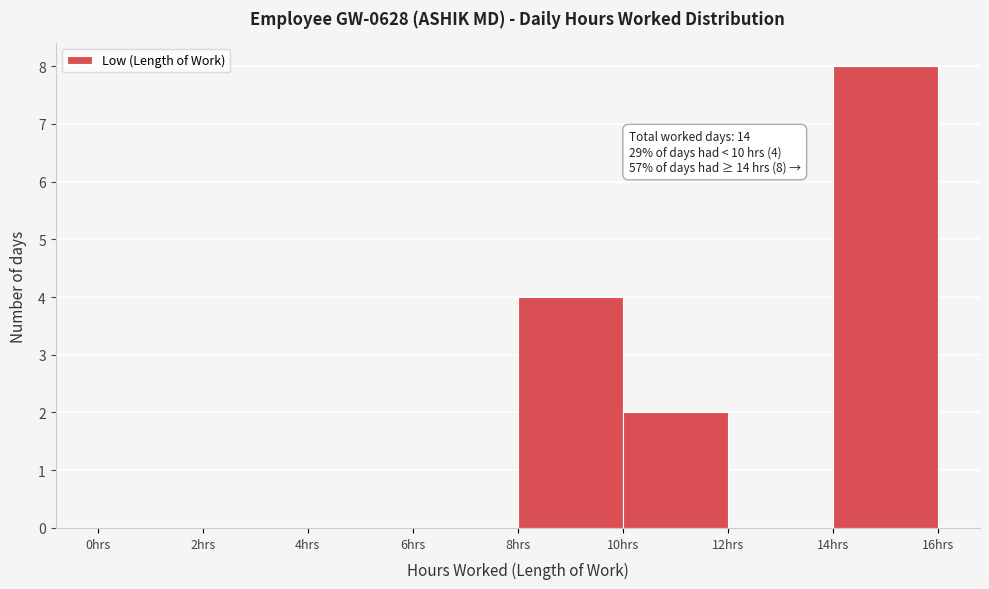

Which range on the x-axis has the tallest bar?

14 to 16